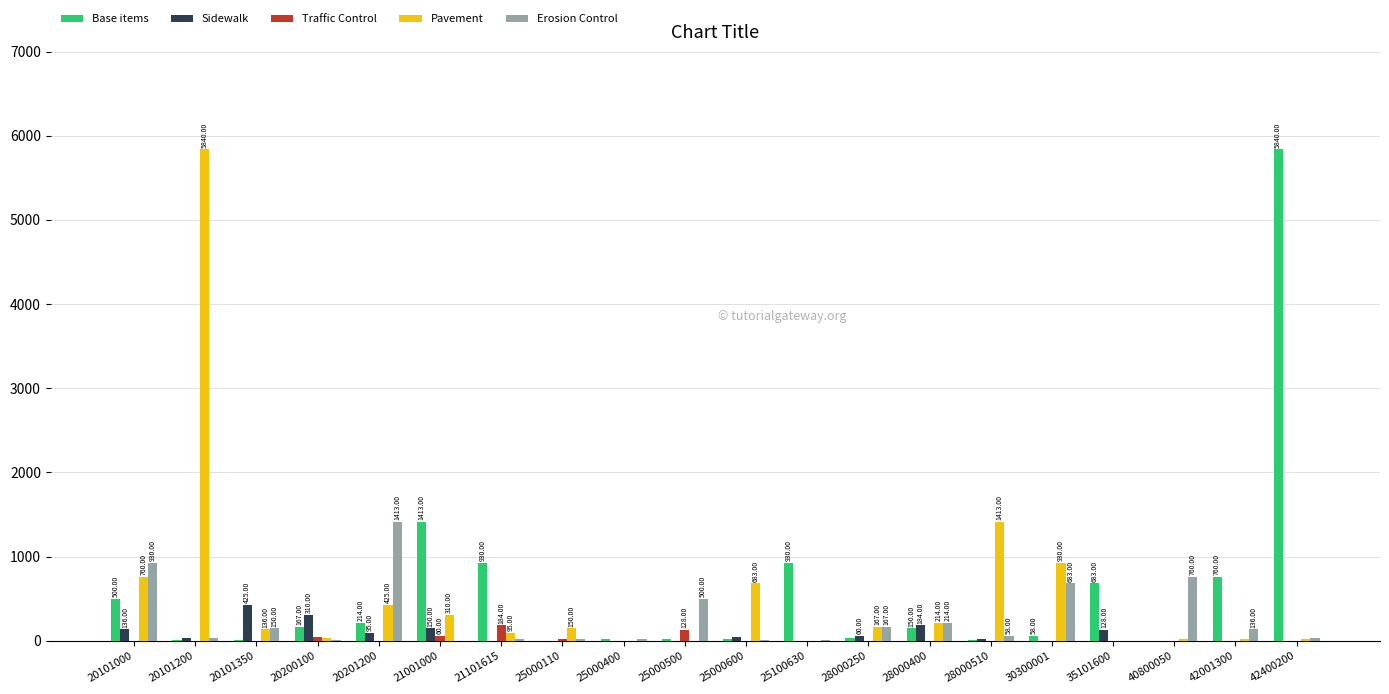

Is the value of Sidewalk at 28000510 greater than the value of Pavement at 30300001?

No